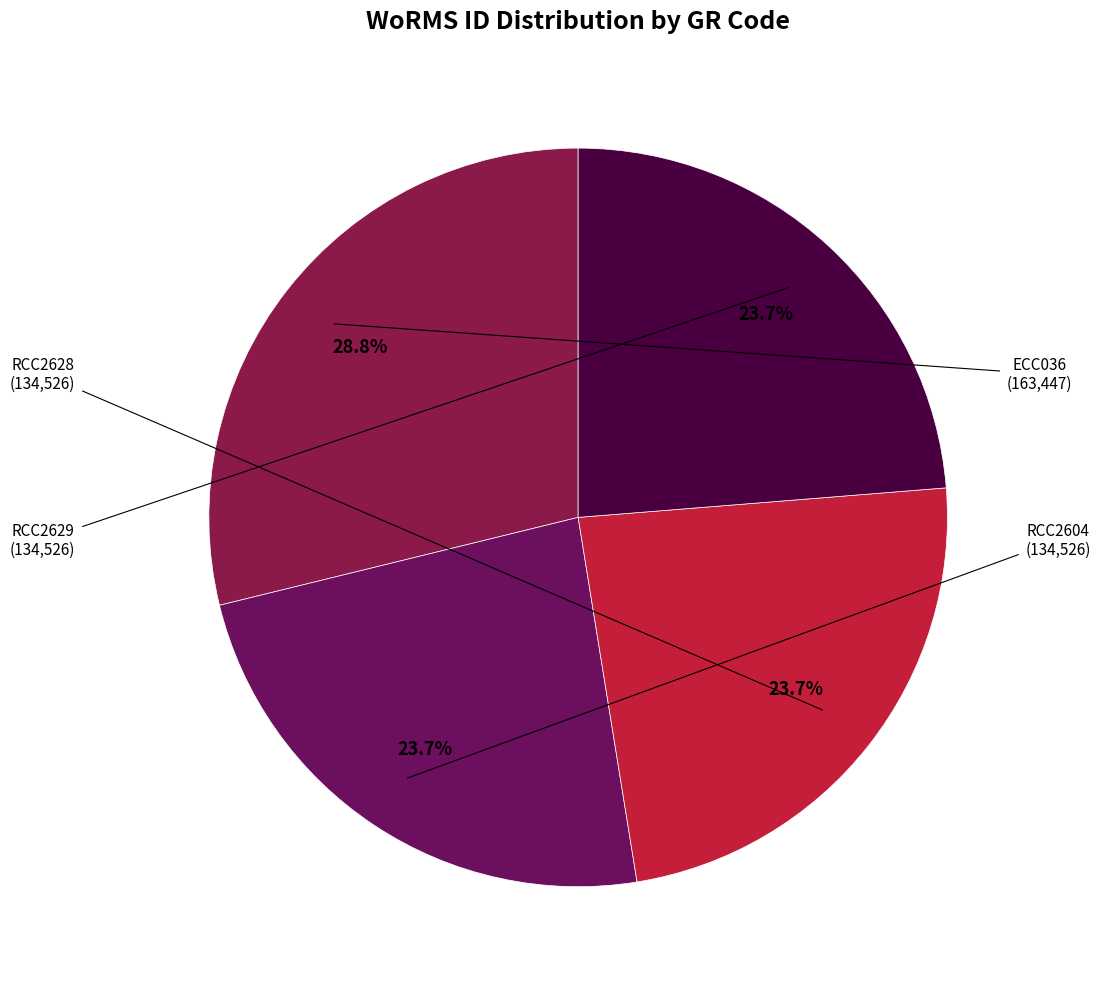

How many slices are in this pie chart?

4